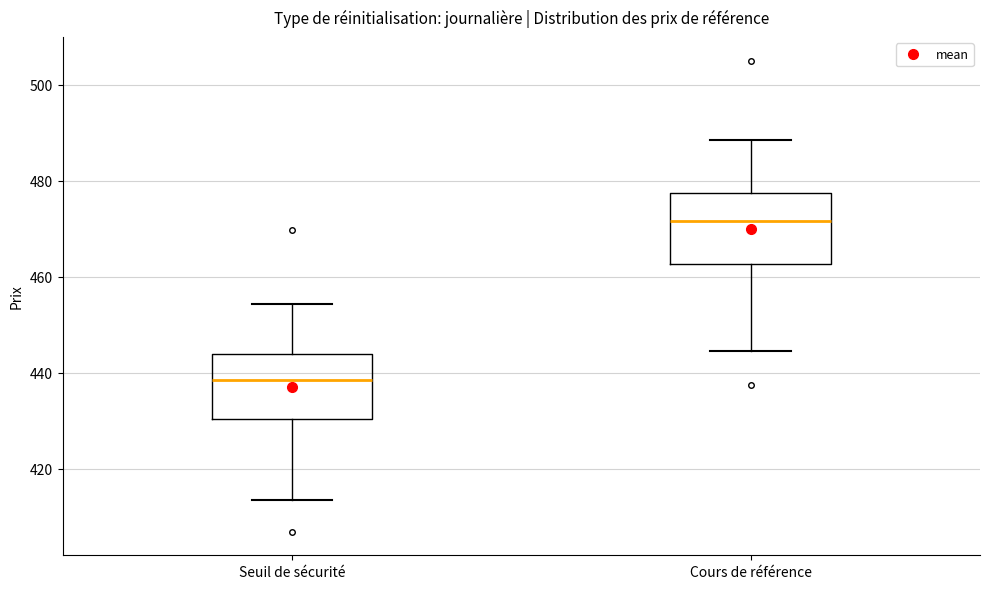

Reading left to right, read every box against the y-axis: the position of its median line, the range the box covers, and the ends of its whiskers. The values are not printed on the chart, so give them approximately, as read against the axis.

Seuil de sécurité: median 438, box 430 to 444, whiskers 414 to 454
Cours de référence: median 472, box 462 to 478, whiskers 444 to 488